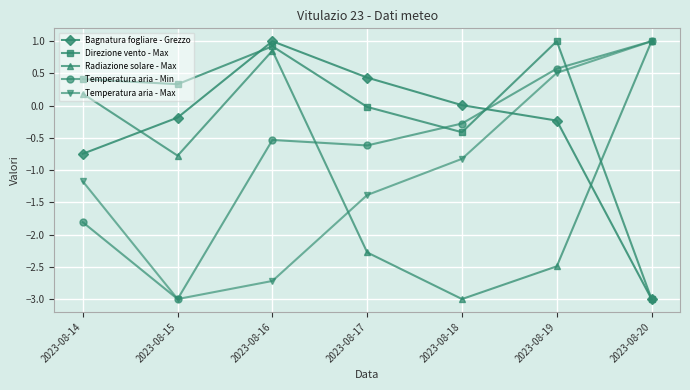

True or false: Temperatura aria - Max has more than 1 interior local peaks.

False